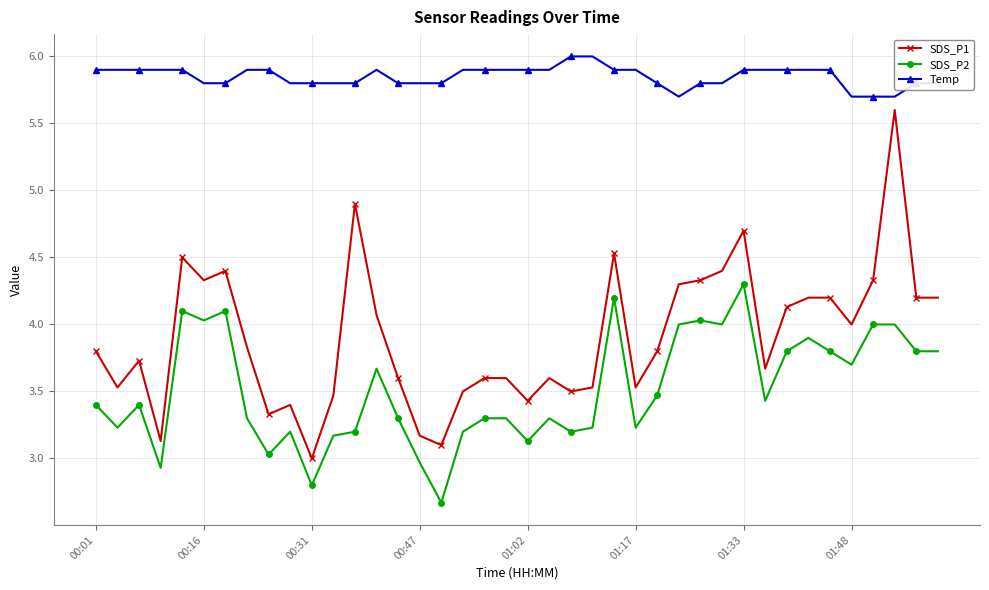

What is the minimum value shown in the chart?

2.7